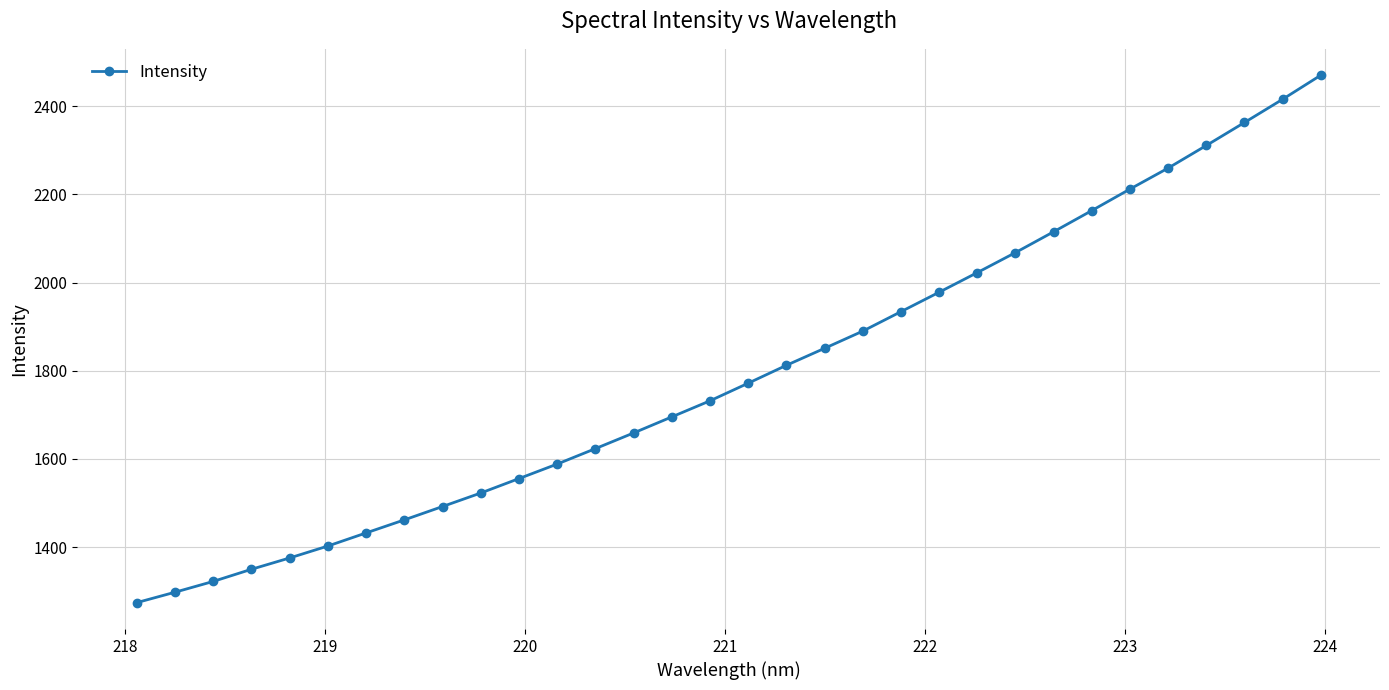

What is the greatest value displayed?

2470.4